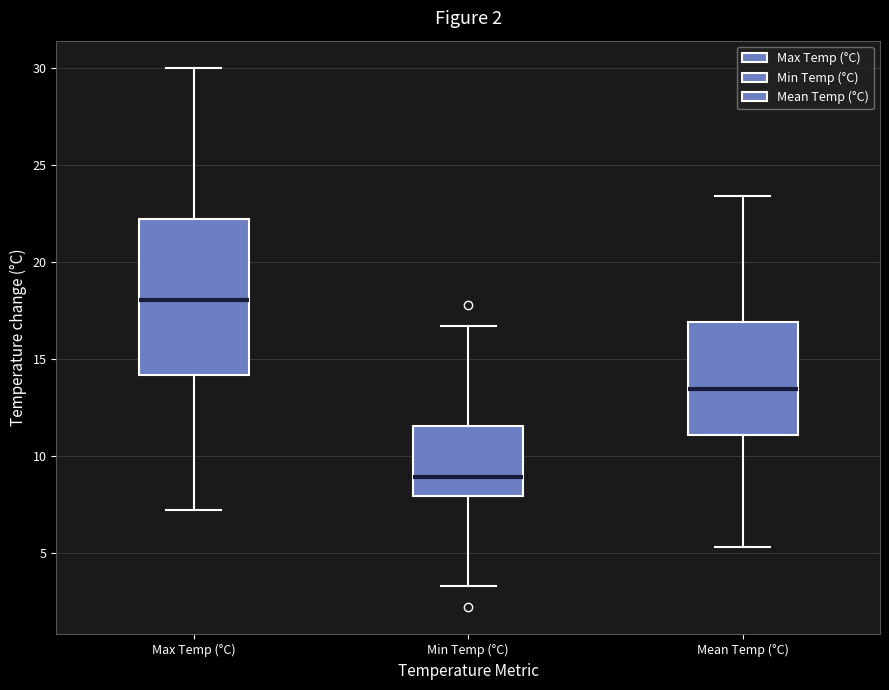

Comparing the boxes themselves (not the whiskers), which one is the tallest?

Max Temp (°C)